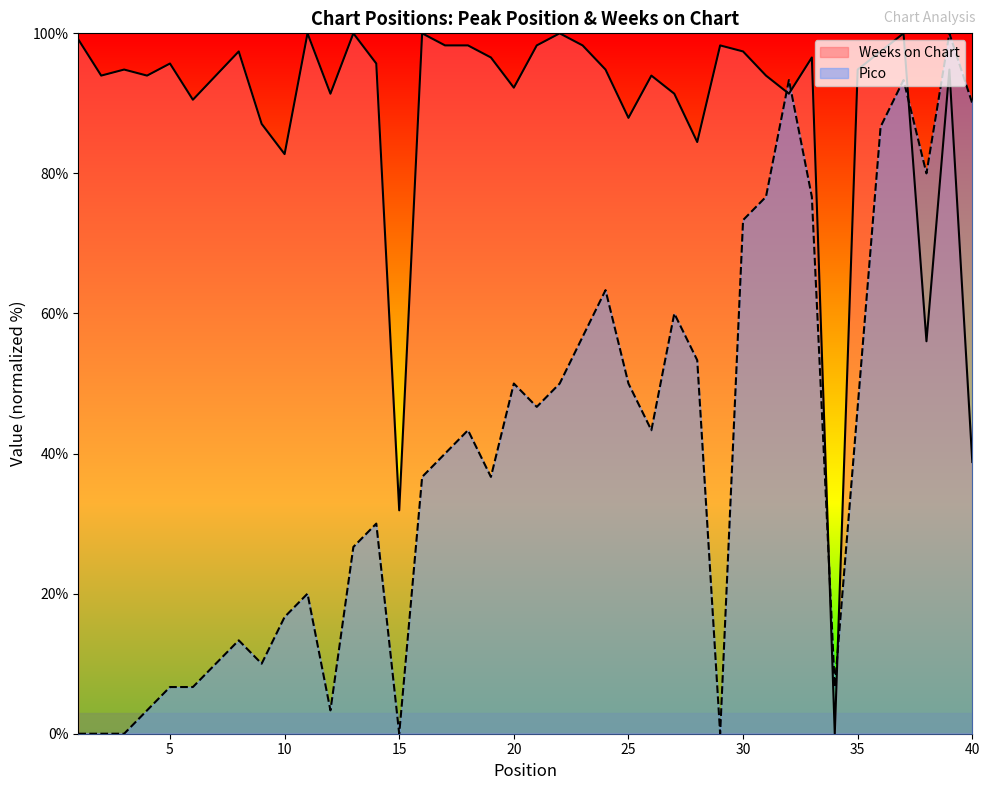

Reading left to right, list all the values displayed in this chart.

Pico: 1=0.0	2=0.0	3=0.0	4=3.3	5=6.7	6=6.7	7=10.0	8=13.3	9=10.0	10=16.7	11=20.0	12=3.3	13=26.7	14=30.0	15=0.0	16=36.7	17=40.0	18=43.3	19=36.7	20=50.0	21=46.7	22=50.0	23=56.7	24=63.3	25=50.0	26=43.3	27=60.0	28=53.3	29=0.0	30=73.3	31=76.7	32=93.3	33=76.7	34=6.7	35=46.7	36=86.7	37=93.3	38=80.0	39=100.0	40=90.0
Weeks on Chart: 1=99.1	2=94.0	3=94.8	4=94.0	5=95.7	6=90.5	7=94.0	8=97.4	9=87.1	10=82.8	11=100.0	12=91.4	13=100.0	14=95.7	15=31.9	16=100.0	17=98.3	18=98.3	19=96.6	20=92.2	21=98.3	22=100.0	23=98.3	24=94.8	25=87.9	26=94.0	27=91.4	28=84.5	29=98.3	30=97.4	31=94.0	32=91.4	33=96.6	34=0.0	35=94.8	36=97.4	37=100.0	38=56.0	39=94.8	40=38.8